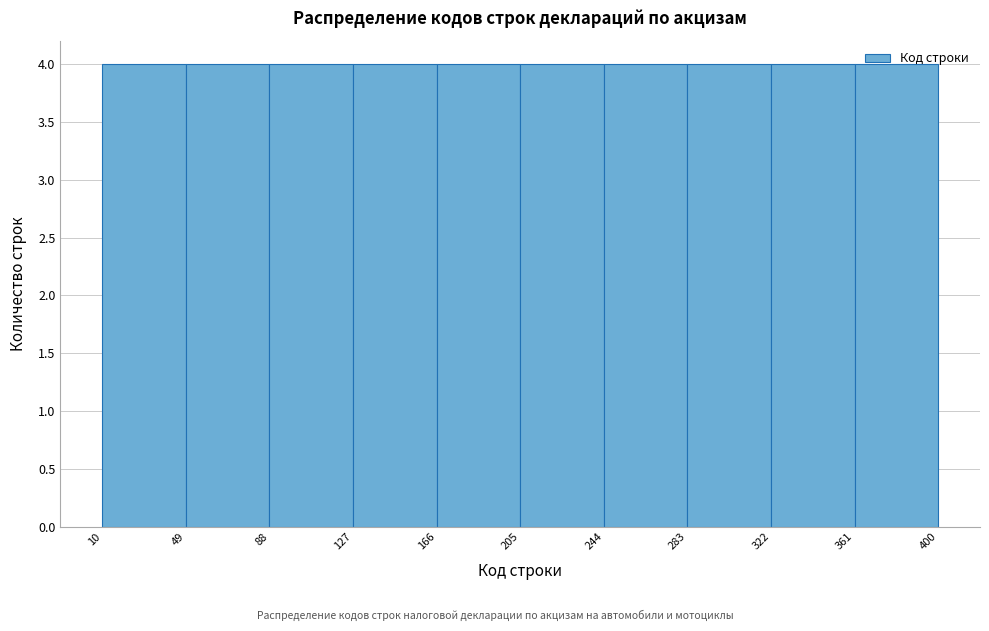

Reading left to right, transcribe this chart: for each bar, give the range it covers on the x-axis and its height. The values are not printed on the chart, so give them approximately, as read against the axis.

10 to 49: 4
49 to 88: 4
88 to 127: 4
127 to 166: 4
166 to 205: 4
205 to 244: 4
244 to 283: 4
283 to 322: 4
322 to 361: 4
361 to 400: 4